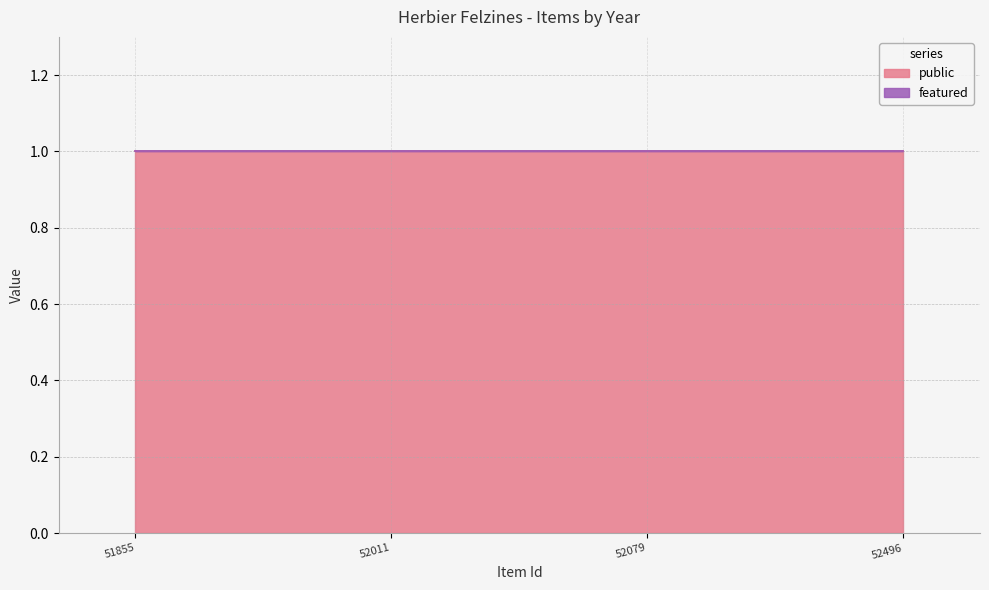

True or false: featured and public intersect in this chart.

False